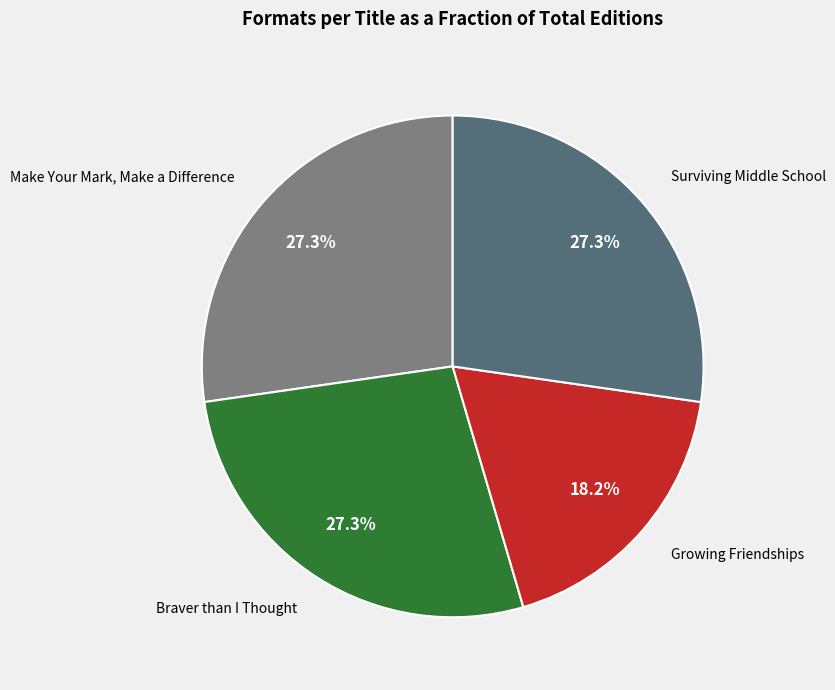

What is the smallest slice in the pie chart?

Growing Friendships